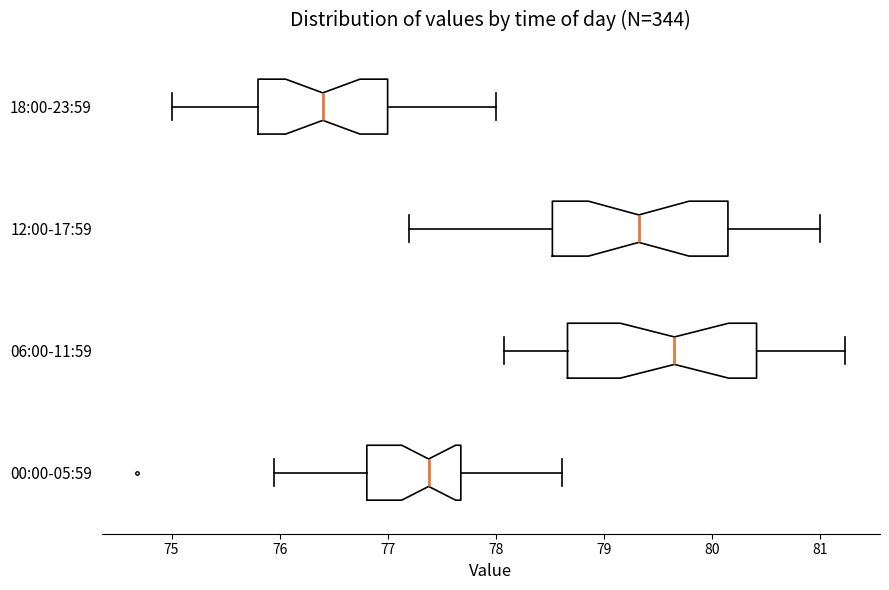

Reading bottom to top, read every box against the x-axis: the position of its median line, the range the box covers, and the ends of its whiskers. The values are not printed on the chart, so give them approximately, as read against the axis.

00:00-05:59: median 77.4, box 76.8 to 77.7, whiskers 76.0 to 78.6
06:00-11:59: median 79.7, box 78.7 to 80.4, whiskers 78.1 to 81.2
12:00-17:59: median 79.3, box 78.5 to 80.2, whiskers 77.2 to 81.0
18:00-23:59: median 76.4, box 75.8 to 77.0, whiskers 75.0 to 78.0